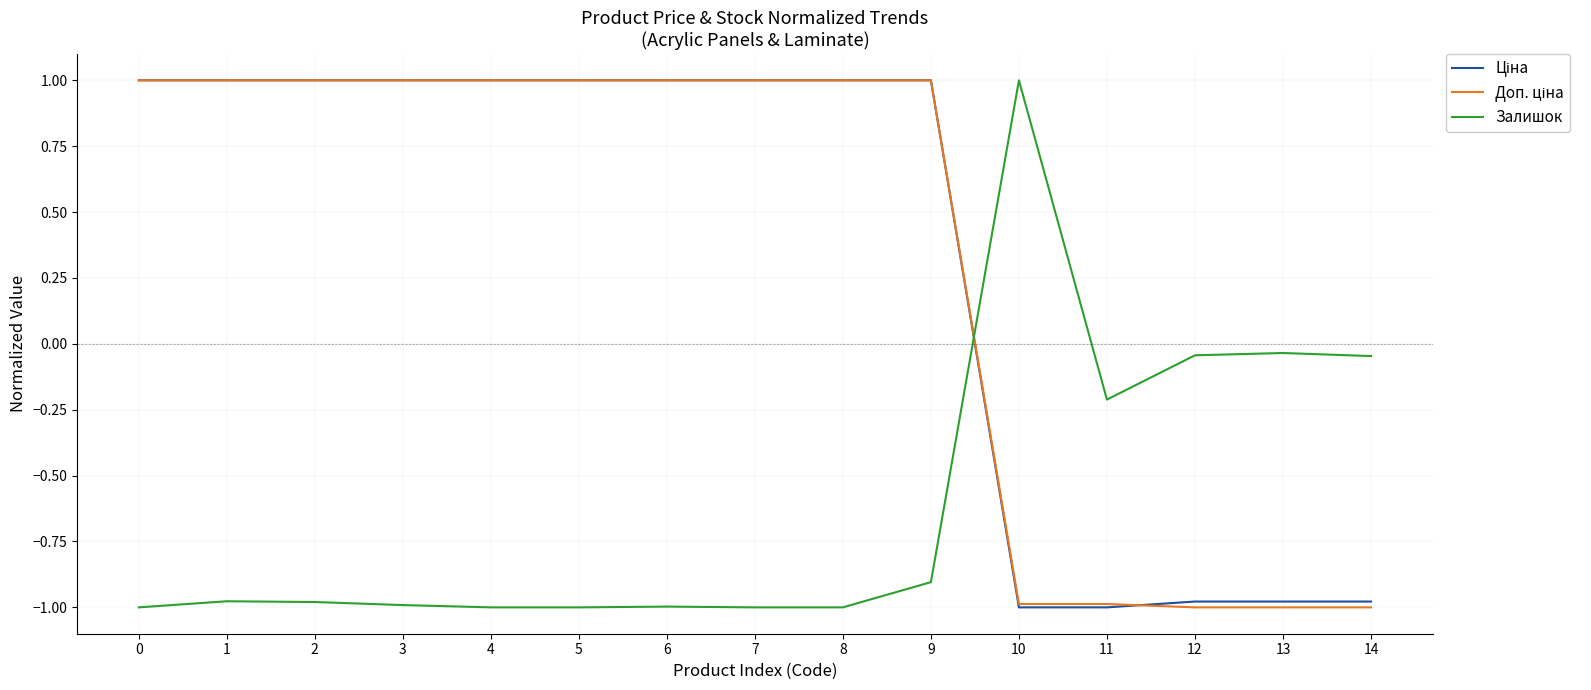

At which category is the sum across all series the highest?

9